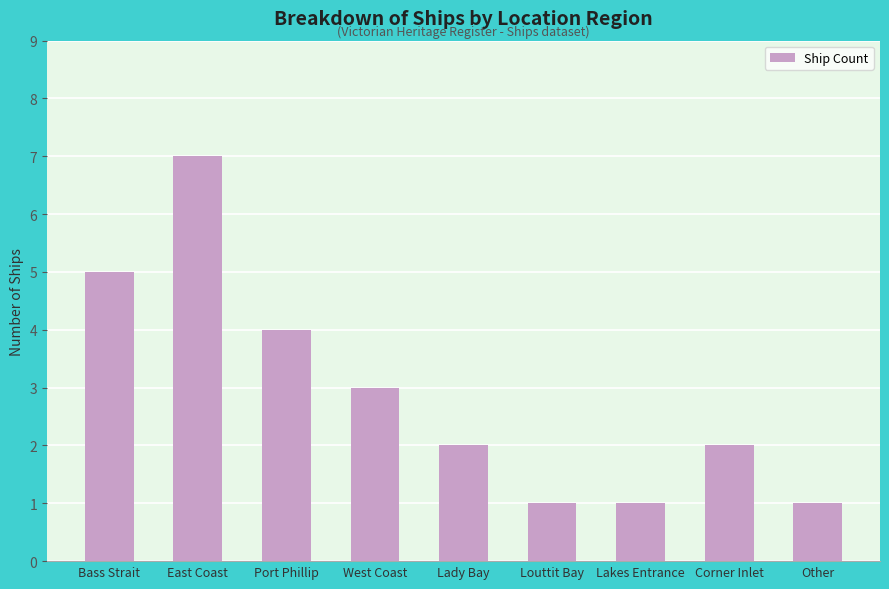

Reading left to right, what are all the values shown in this chart?

5	7	4	3	2	1	1	2	1